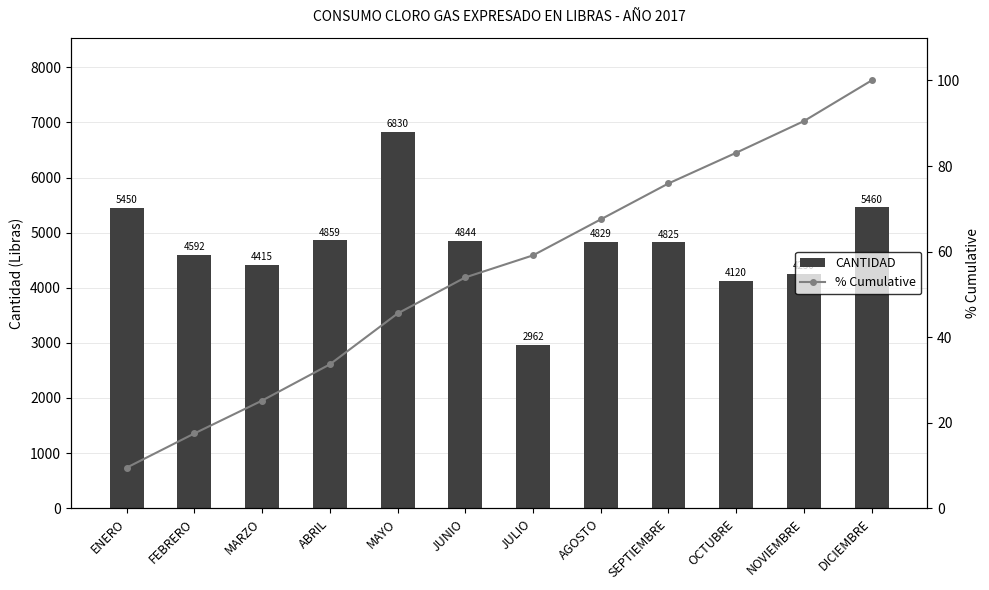

What position from the right is NOVIEMBRE?

2